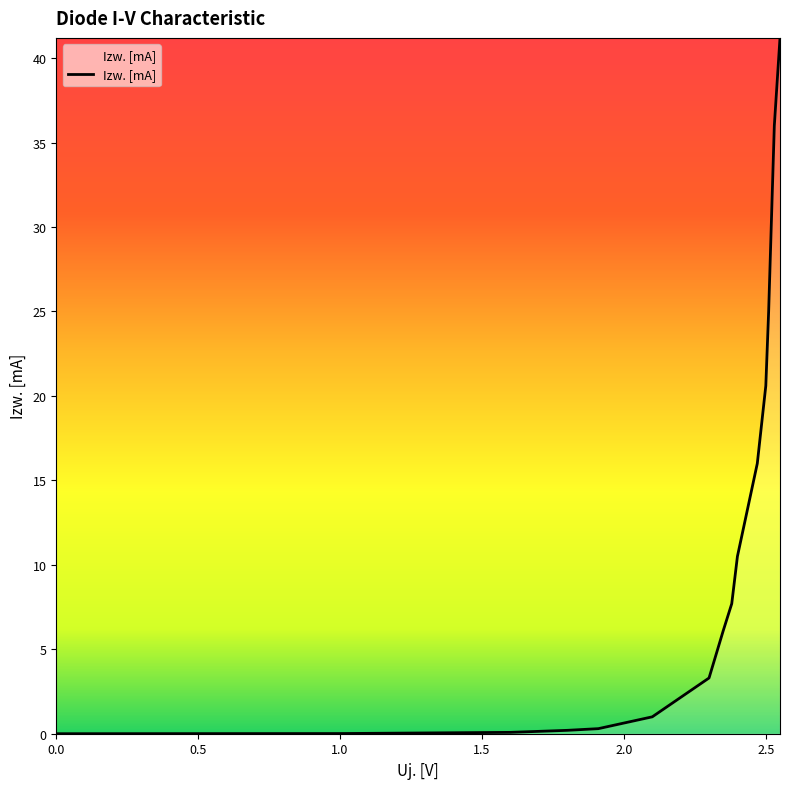

What is the maximum value shown in the chart?

41.2